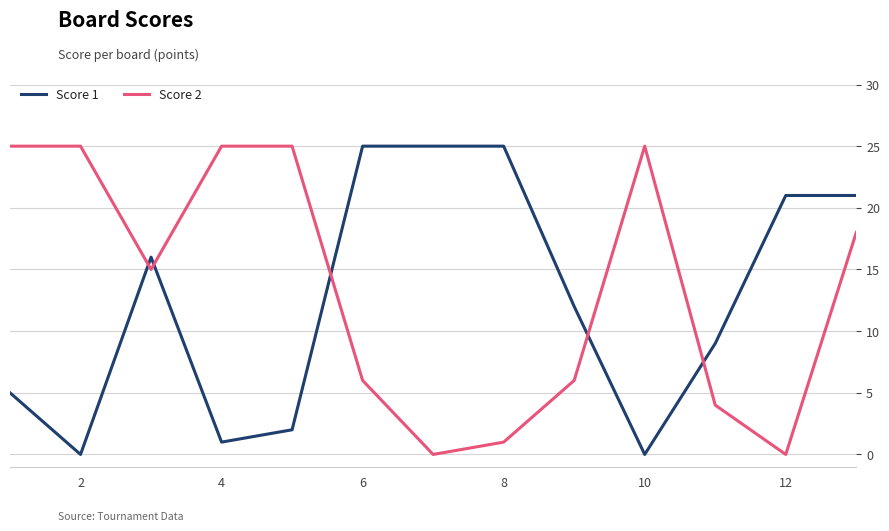

Which series ends up on top after the final intersection of Score 2 and Score 1?

Score 1